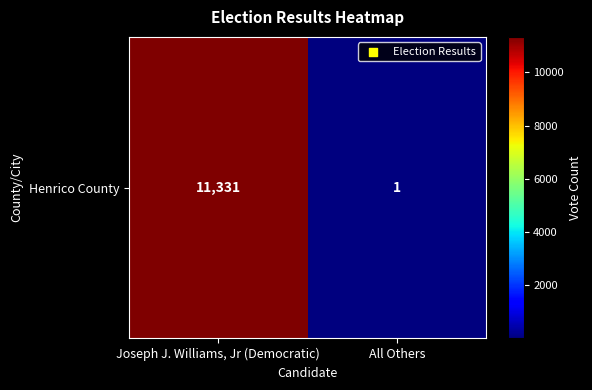

At which category does the chart reach its minimum across all series?

All Others